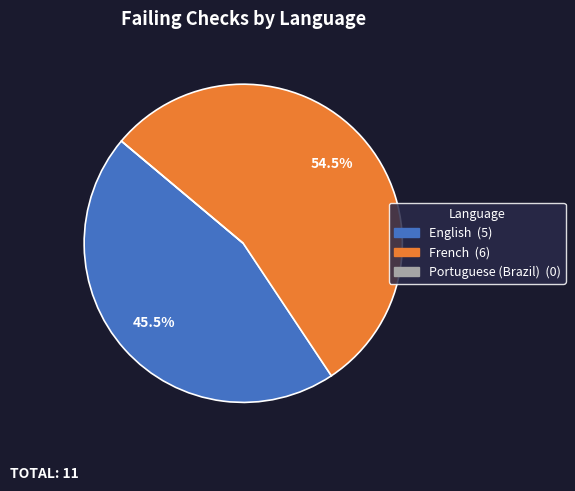

Approximately how many times larger is the value at English compared to French?

0.8